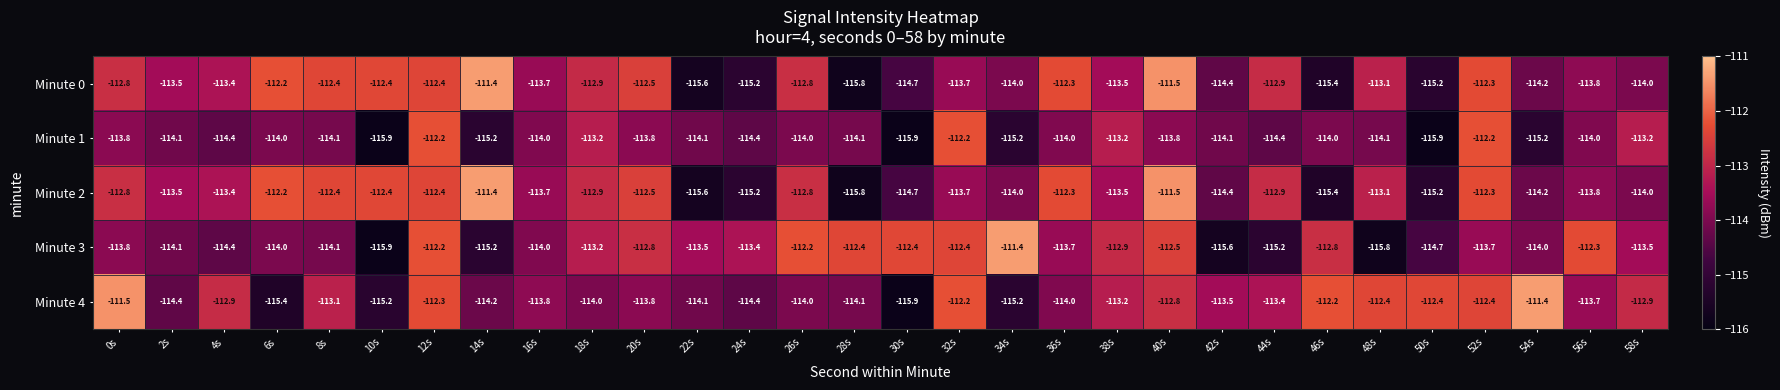

Count the number of categories in the chart.

30